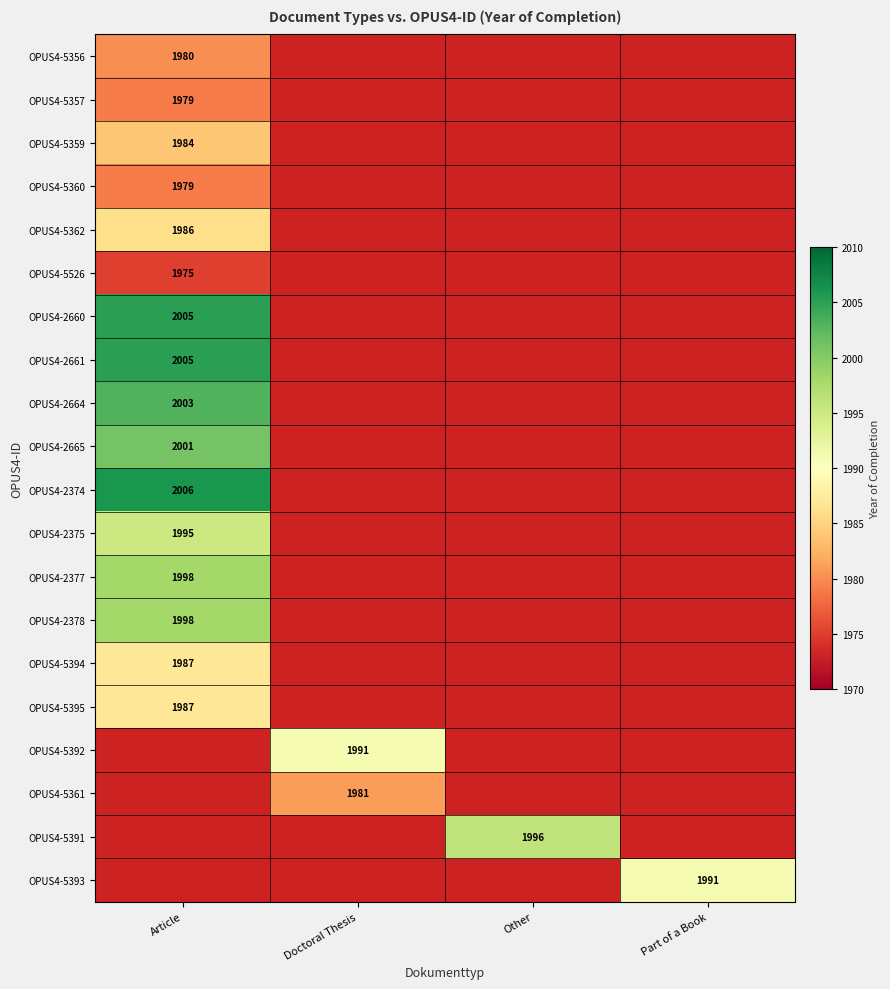

The value of OPUS4-5394 at Article is 1987. True or false?

True